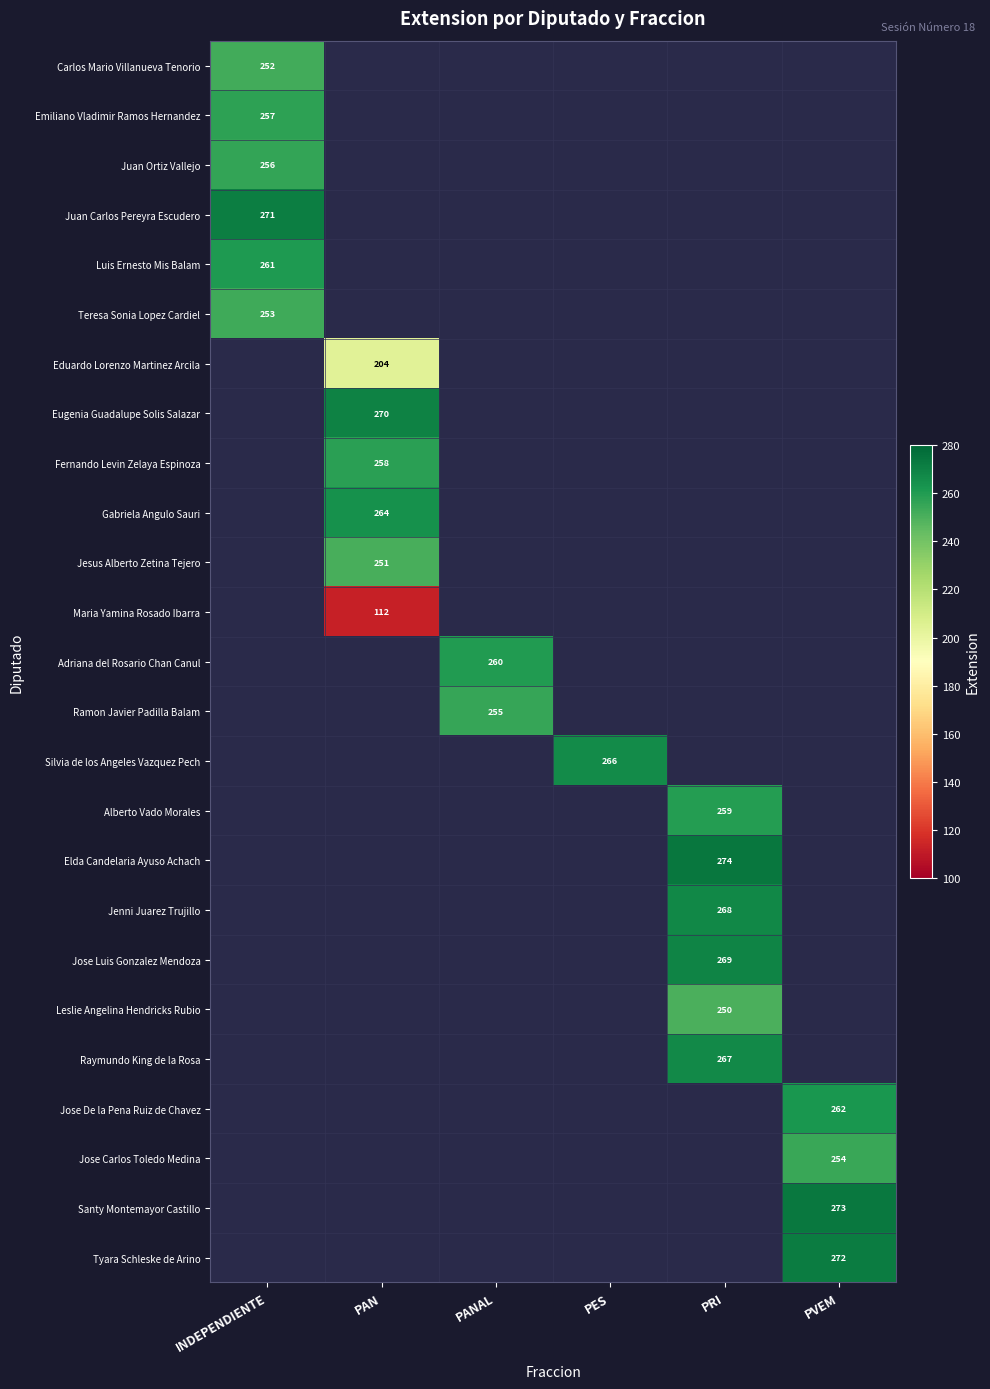

The value of Gabriela Angulo Sauri at PAN is 472. True or false?

False